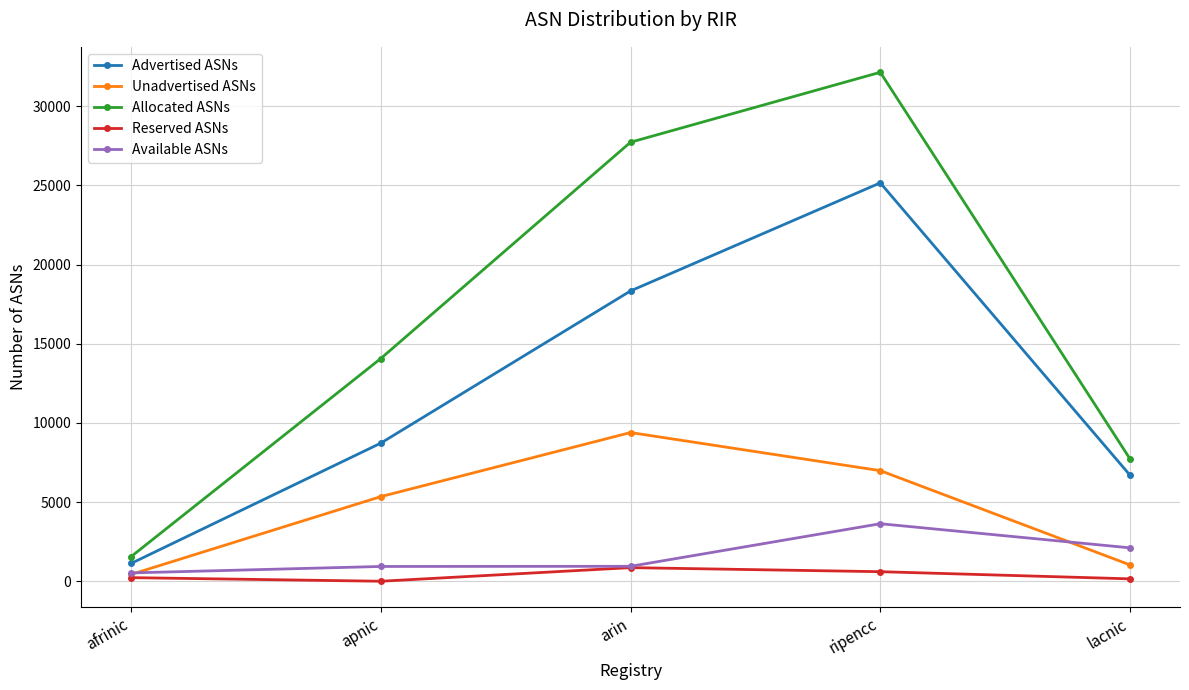

Which series has the largest range (max minus min)?

Allocated ASNs